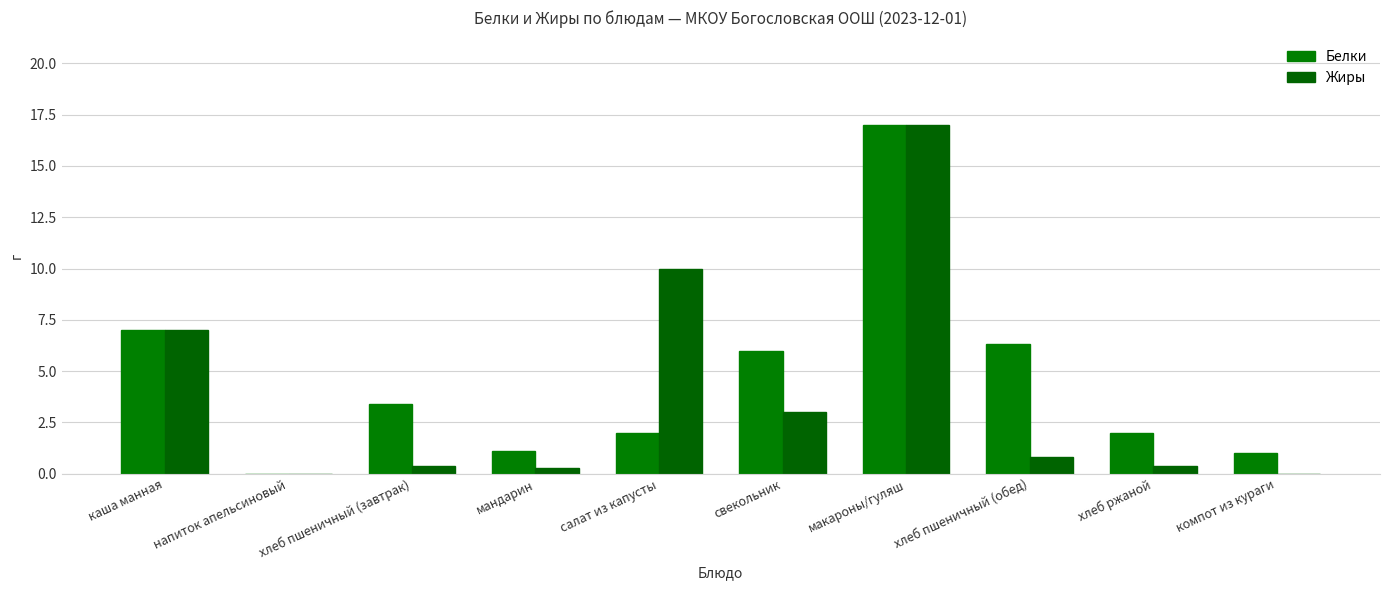

What is the sum of all Жиры values?

38.9